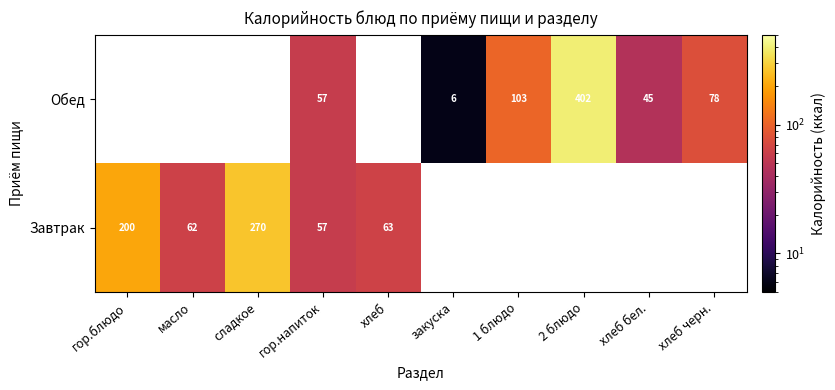

True or false: Обед has a value of 6 at закуска.

True